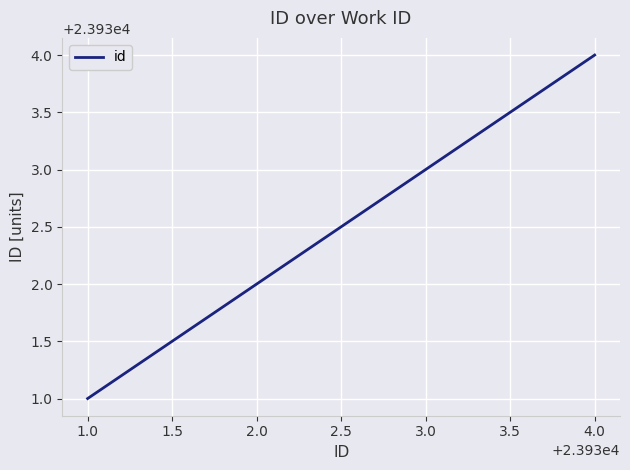

What is the change in value from 1.0 to 3.0?

+2